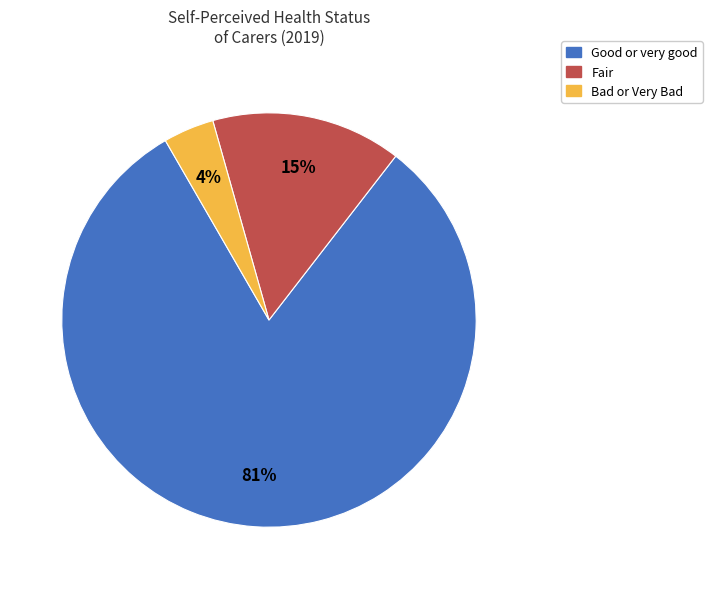

Does any single category account for the majority?

Yes